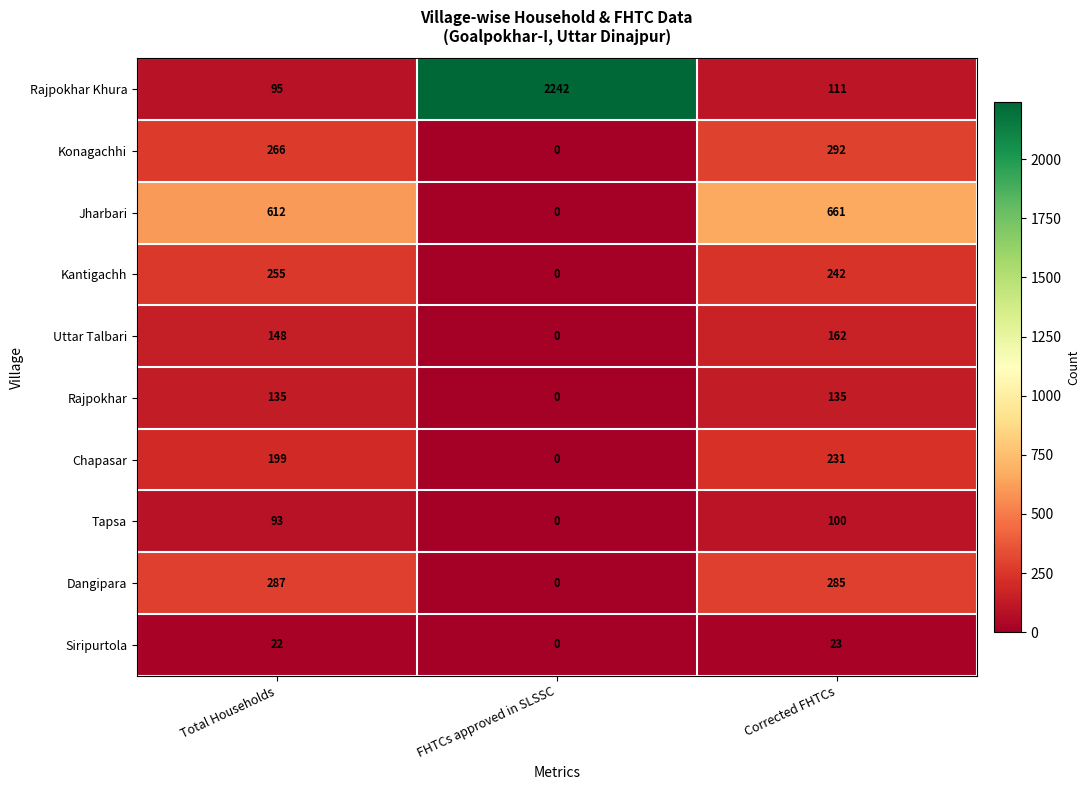

Where does the Rajpokhar Khura series first go above 111?

FHTCs approved in SLSSC